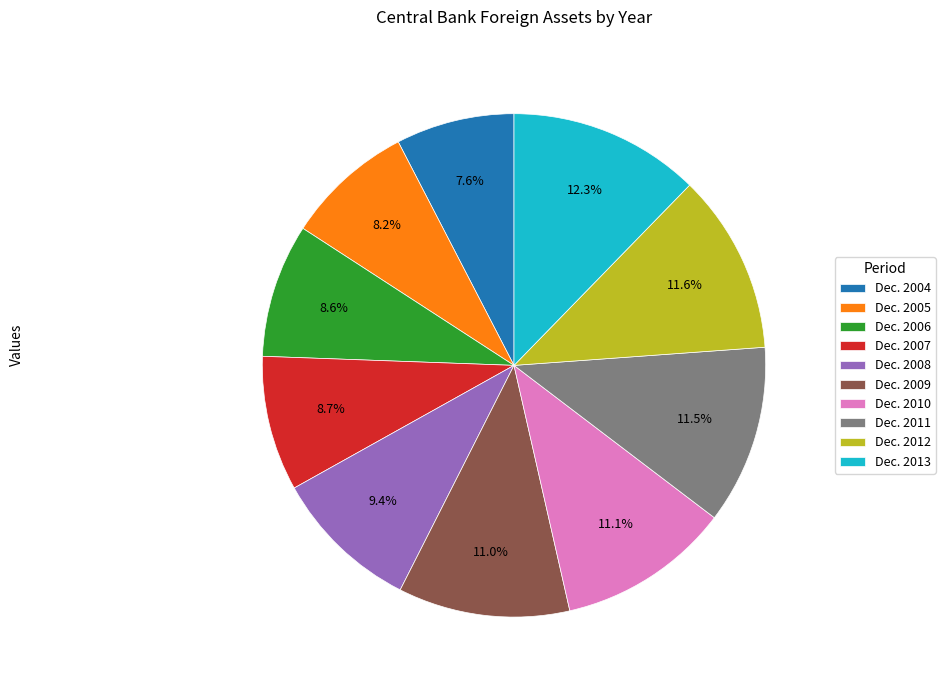

Approximately how many times larger is the value at Dec. 2004 compared to Dec. 2012?

0.7